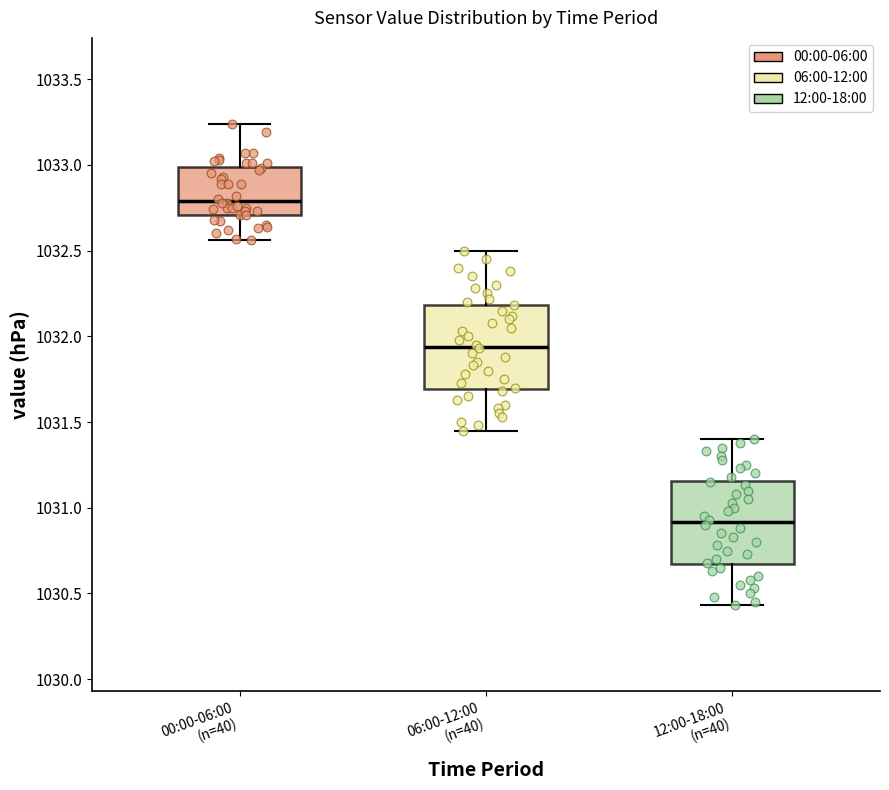

Reading left to right, read every box against the y-axis: the position of its median line, the range the box covers, and the ends of its whiskers. The values are not printed on the chart, so give them approximately, as read against the axis.

00:00-06:00 (n=40): median 1032.80, box 1032.70 to 1033.00, whiskers 1032.55 to 1033.25
06:00-12:00 (n=40): median 1031.95, box 1031.70 to 1032.20, whiskers 1031.45 to 1032.50
12:00-18:00 (n=40): median 1030.90, box 1030.65 to 1031.15, whiskers 1030.45 to 1031.40